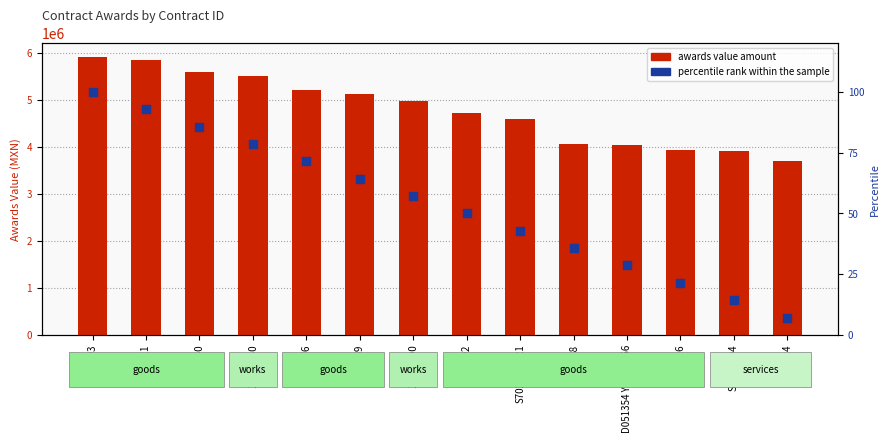

Which series contains the highest Y value?

awards value amount